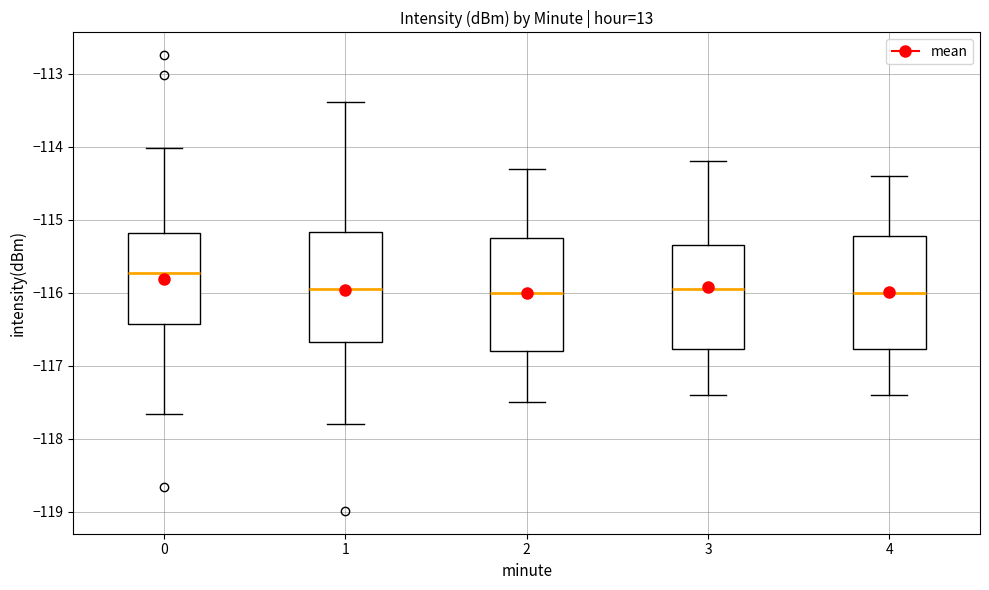

Reading left to right, read every box against the y-axis: the position of its median line, the range the box covers, and the ends of its whiskers. The values are not printed on the chart, so give them approximately, as read against the axis.

0: median -115.7, box -116.4 to -115.2, whiskers -117.7 to -114.0
1: median -115.9, box -116.7 to -115.2, whiskers -117.8 to -113.4
2: median -116.0, box -116.8 to -115.2, whiskers -117.5 to -114.3
3: median -115.9, box -116.8 to -115.3, whiskers -117.4 to -114.2
4: median -116.0, box -116.8 to -115.2, whiskers -117.4 to -114.4